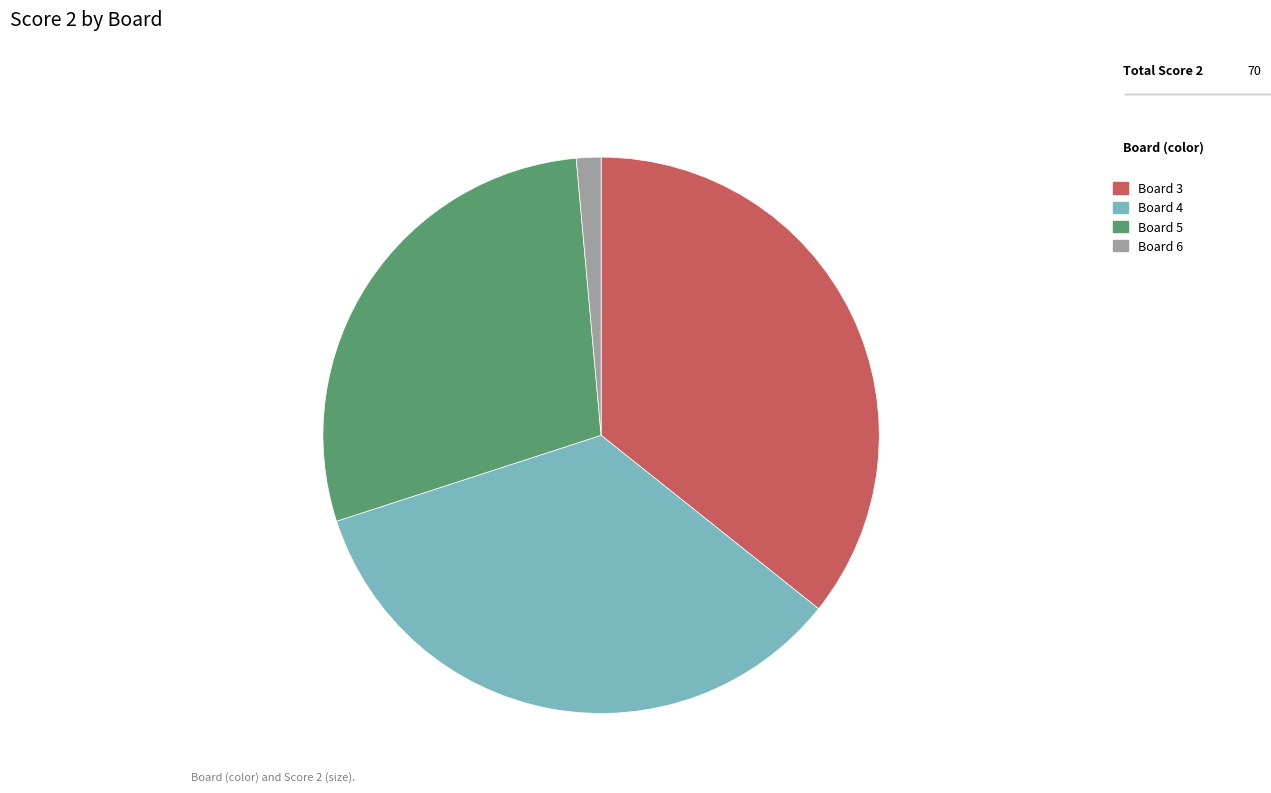

Which has a higher value, Board 4 or Board 5?

Board 4